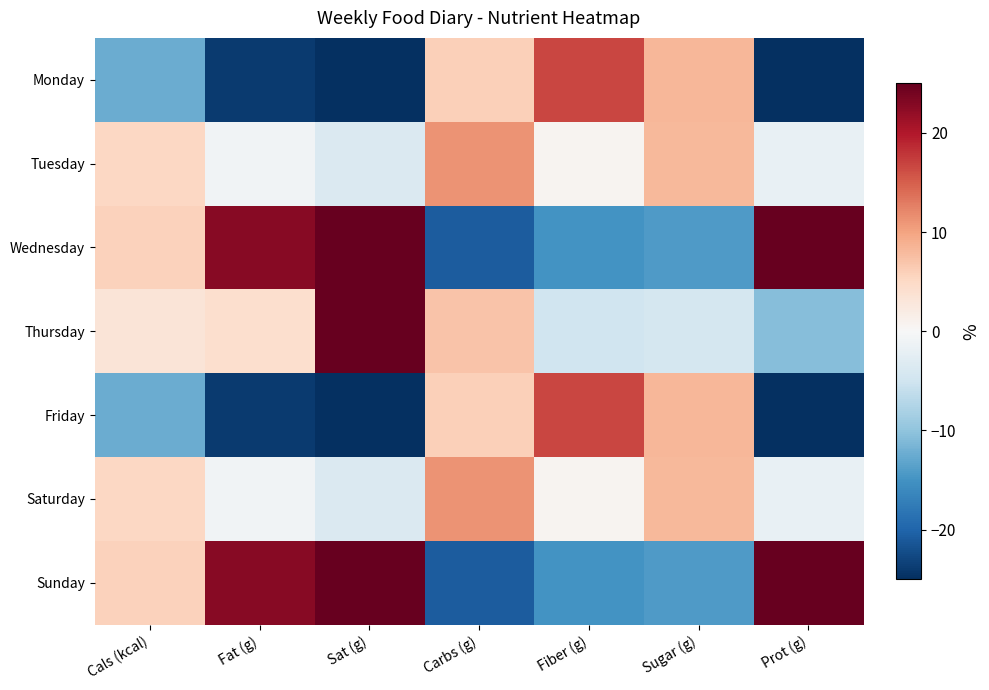

Reading right to left, extract all data points from this chart.

Monday: Prot (g)=-32.1	Sugar (g)=8.2	Fiber (g)=16.8	Carbs (g)=6.0	Sat (g)=-47.9	Fat (g)=-24.0	Cals (kcal)=-12.4
Tuesday: Prot (g)=-2.0	Sugar (g)=8.1	Fiber (g)=0.6	Carbs (g)=11.3	Sat (g)=-3.6	Fat (g)=-0.9	Cals (kcal)=5.1
Wednesday: Prot (g)=39.4	Sugar (g)=-14.2	Fiber (g)=-15.0	Carbs (g)=-20.8	Sat (g)=32.9	Fat (g)=22.8	Cals (kcal)=5.8
Thursday: Prot (g)=-10.6	Sugar (g)=-4.3	Fiber (g)=-4.9	Carbs (g)=7.1	Sat (g)=37.1	Fat (g)=4.3	Cals (kcal)=3.2
Friday: Prot (g)=-32.1	Sugar (g)=8.2	Fiber (g)=16.8	Carbs (g)=6.0	Sat (g)=-47.9	Fat (g)=-24.0	Cals (kcal)=-12.4
Saturday: Prot (g)=-2.0	Sugar (g)=8.1	Fiber (g)=0.6	Carbs (g)=11.3	Sat (g)=-3.6	Fat (g)=-0.9	Cals (kcal)=5.1
Sunday: Prot (g)=39.4	Sugar (g)=-14.2	Fiber (g)=-15.0	Carbs (g)=-20.8	Sat (g)=32.9	Fat (g)=22.8	Cals (kcal)=5.8